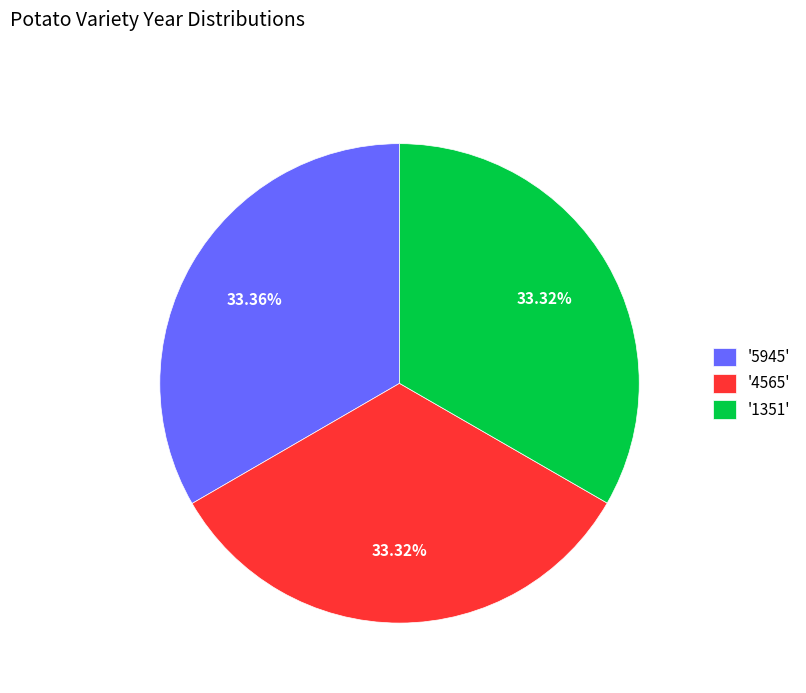

Does '1351' represent more than half of the total?

No